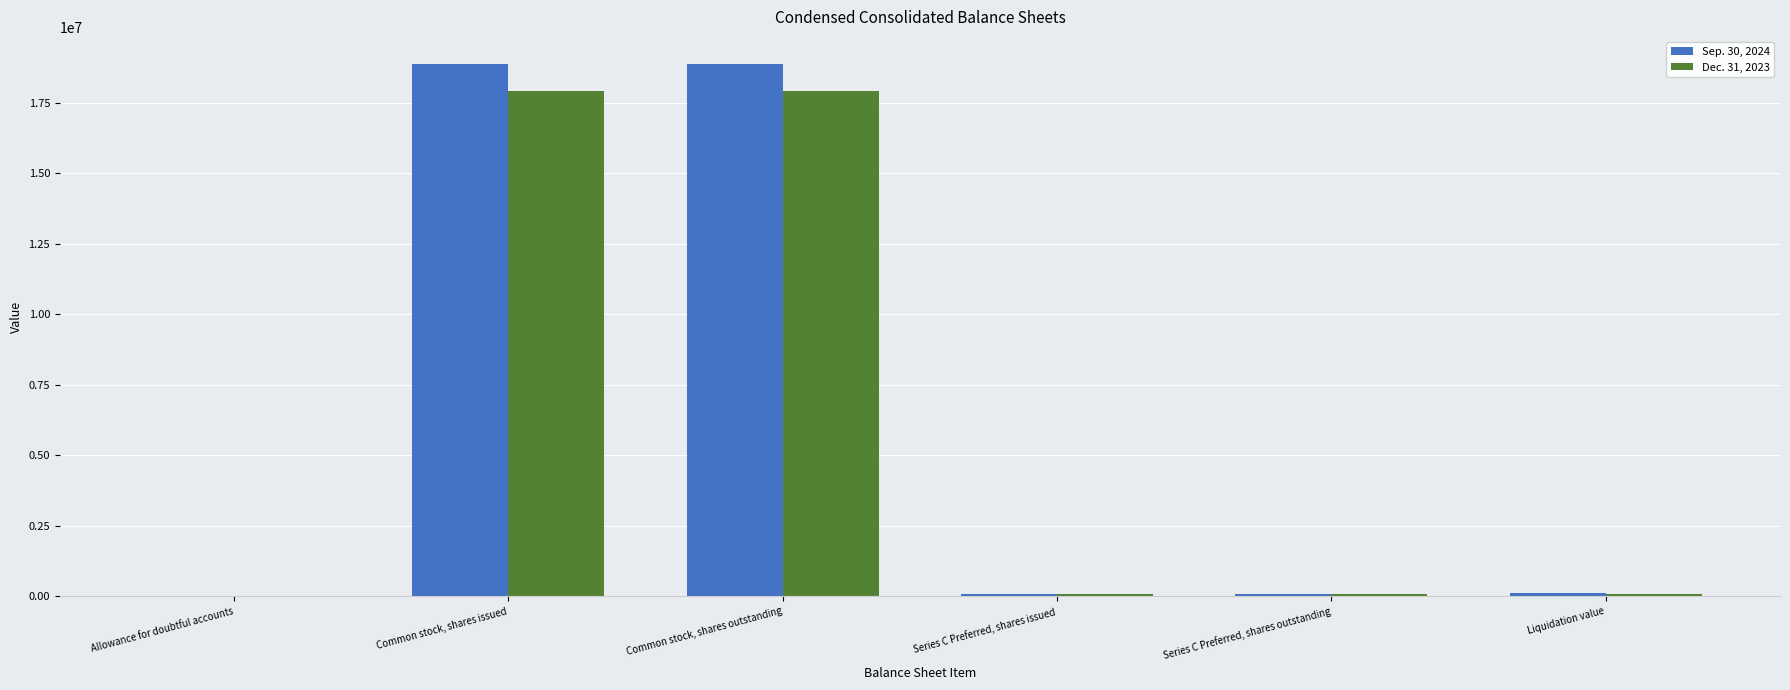

The value of Sep. 30, 2024 at Common stock, shares issued is 18884838. True or false?

True